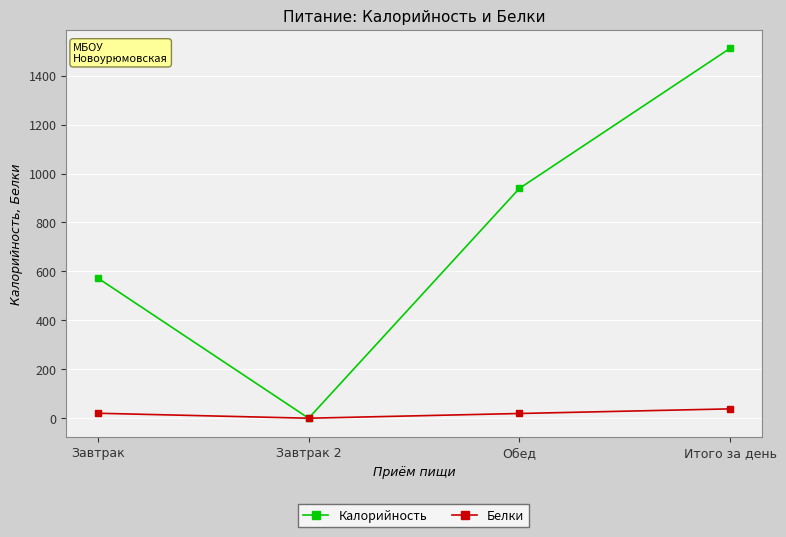

At how many categories does at least one series exceed 184?

3